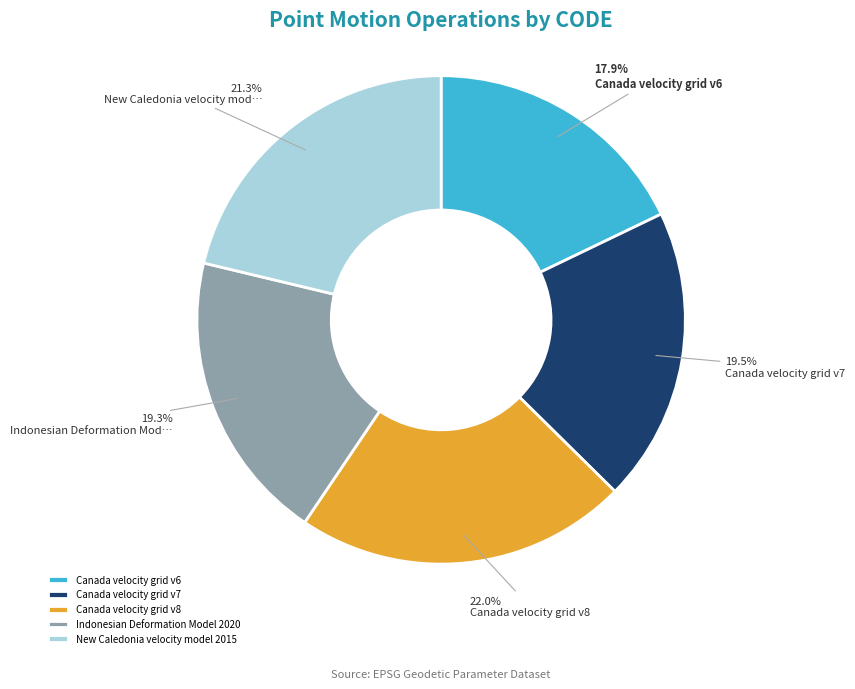

Between Canada velocity grid v7 and New Caledonia velocity model 2015, which is larger?

New Caledonia velocity model 2015